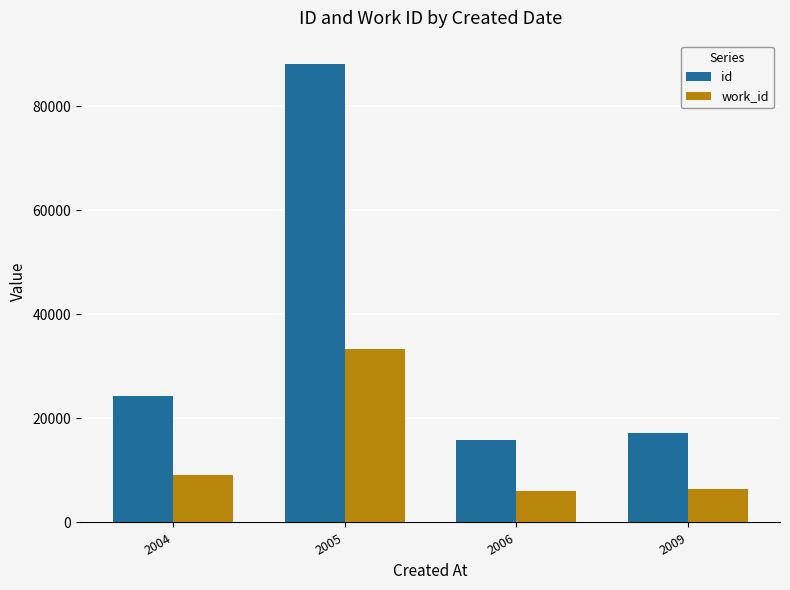

What is the sum of all work_id values?

54932